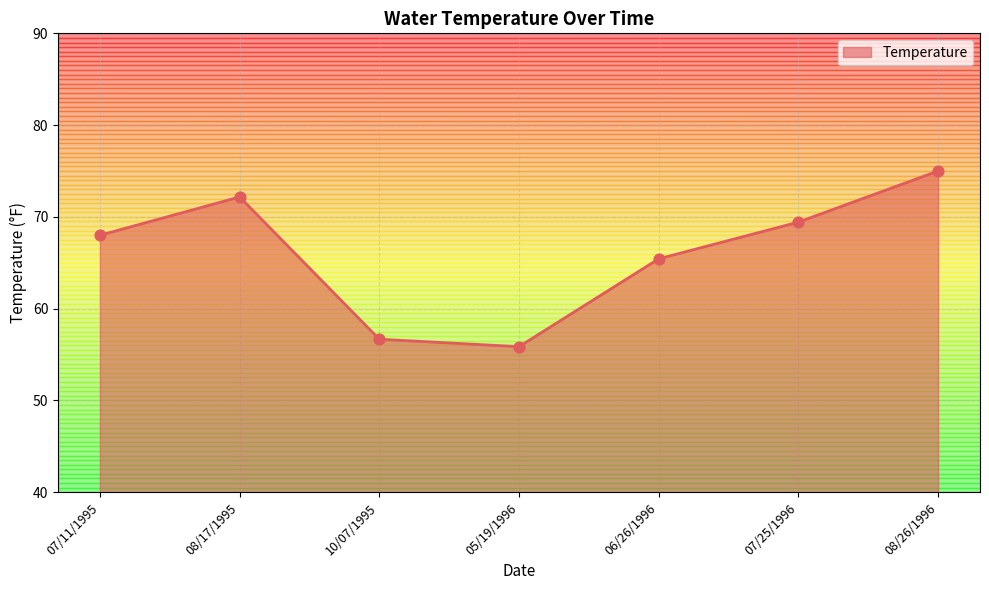

Between 08/26/1996 and 07/25/1996, which is larger?

08/26/1996